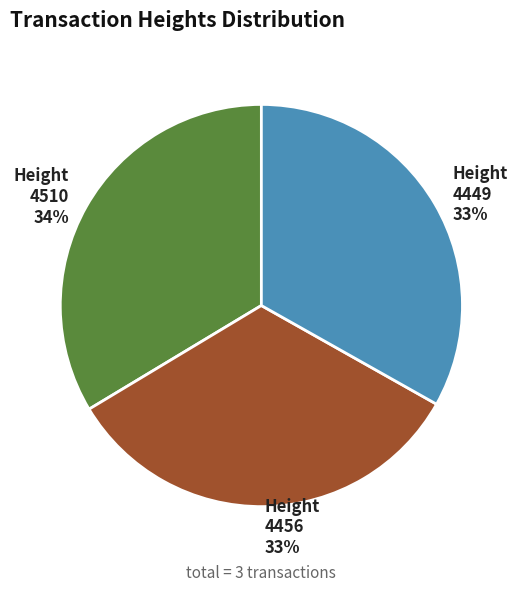

To the nearest percent, what is the combined percentage of 4456 and 4510?

67%